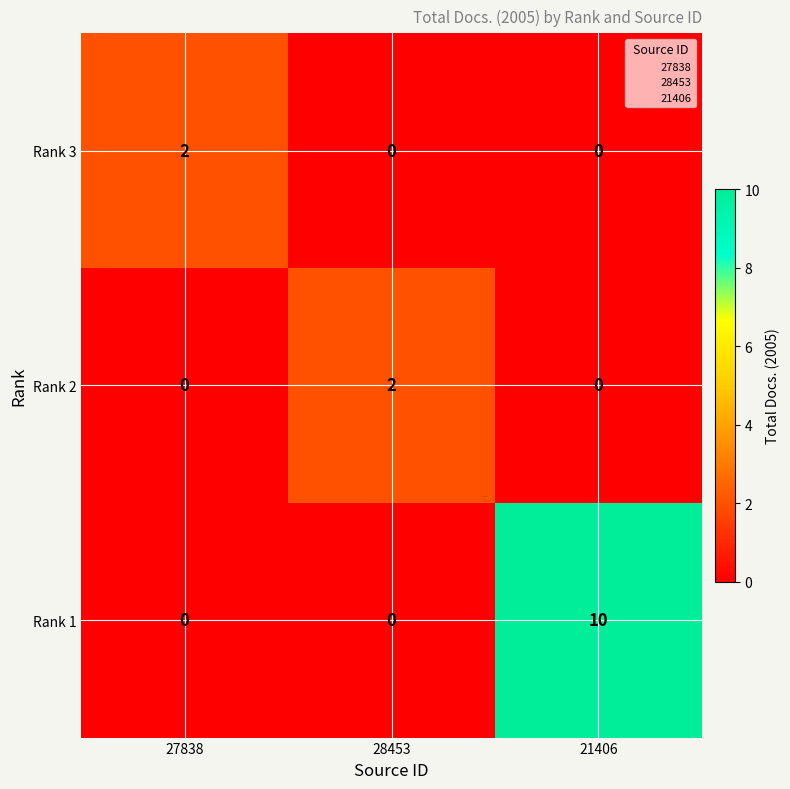

Which series has the widest spread of values?

Rank 1